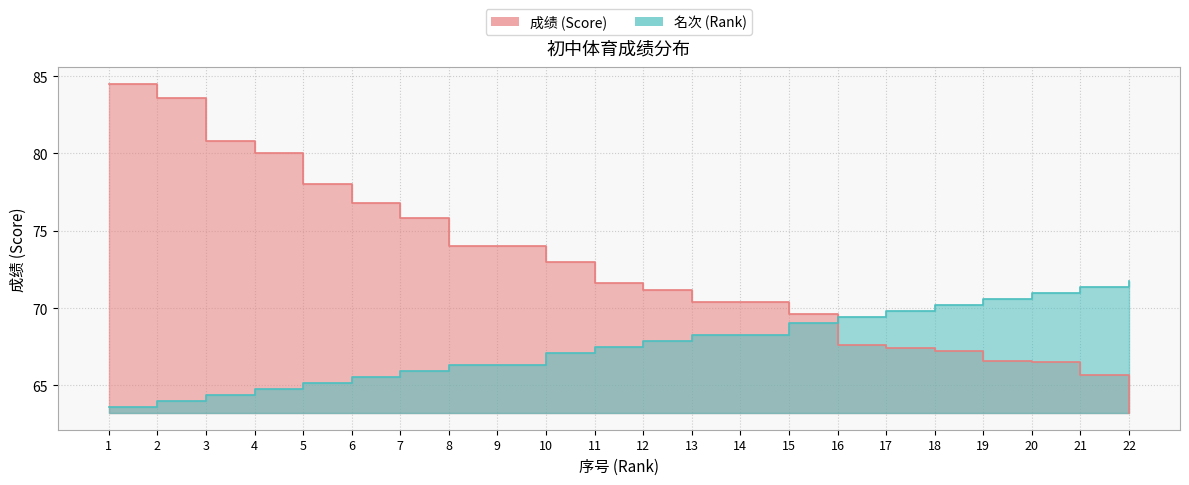

Which label corresponds to the smallest value in the chart?

22